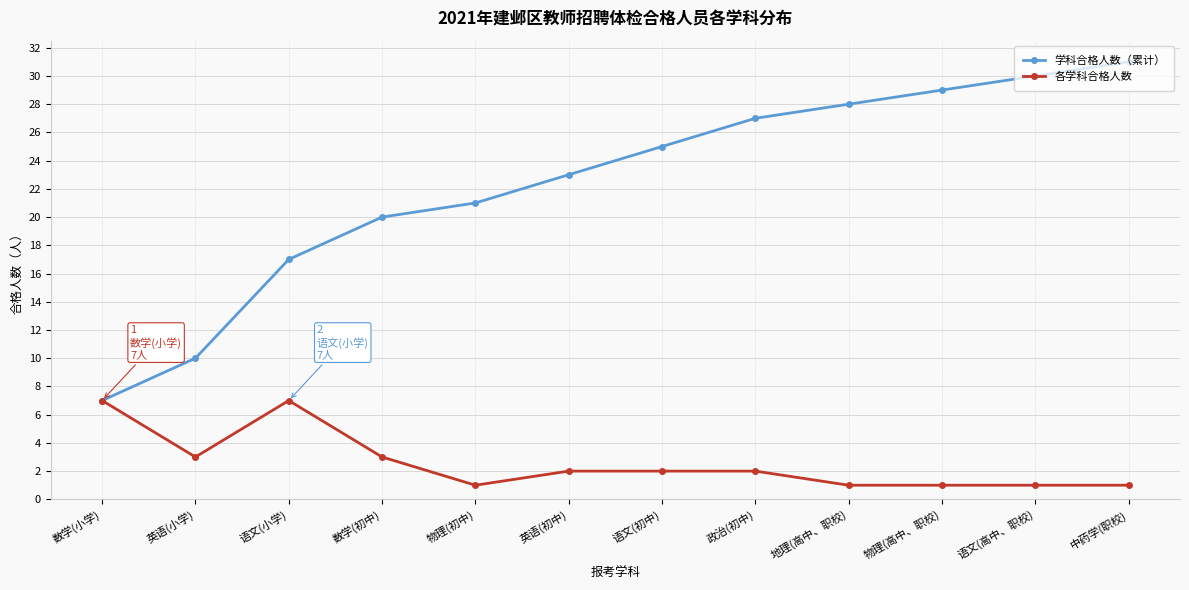

True or false: 学科合格人数（累计） has more than 0 interior local peaks.

False